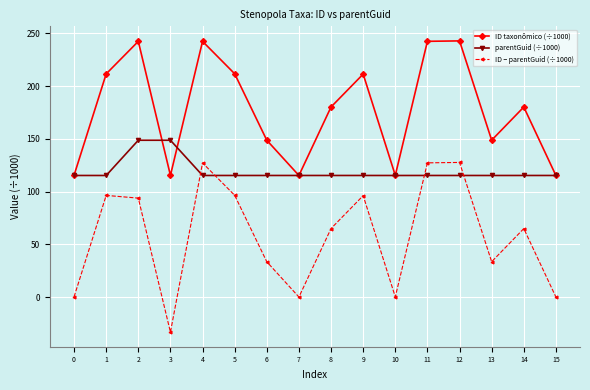

True or false: ID − parentGuid (÷1000) has more than 1 points higher than both neighbors.

True